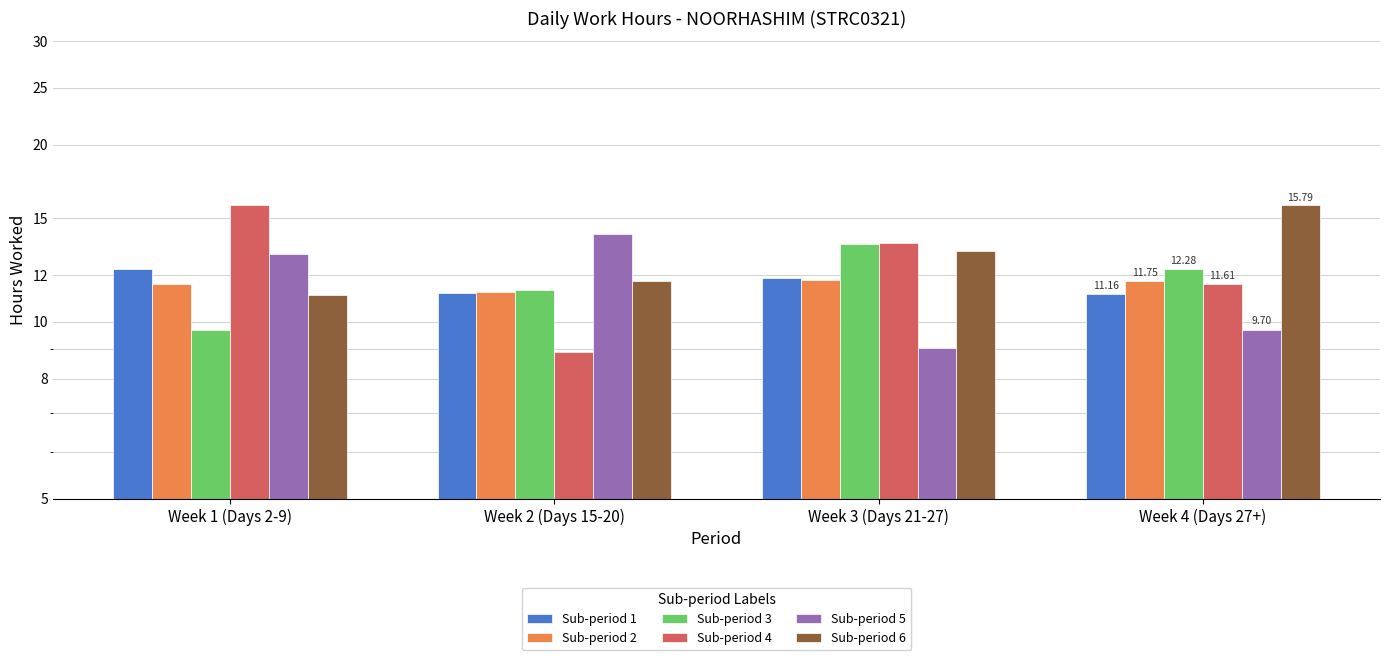

What is the spread (max minus min) of values at Week 4 (Days 27+)?

6.1